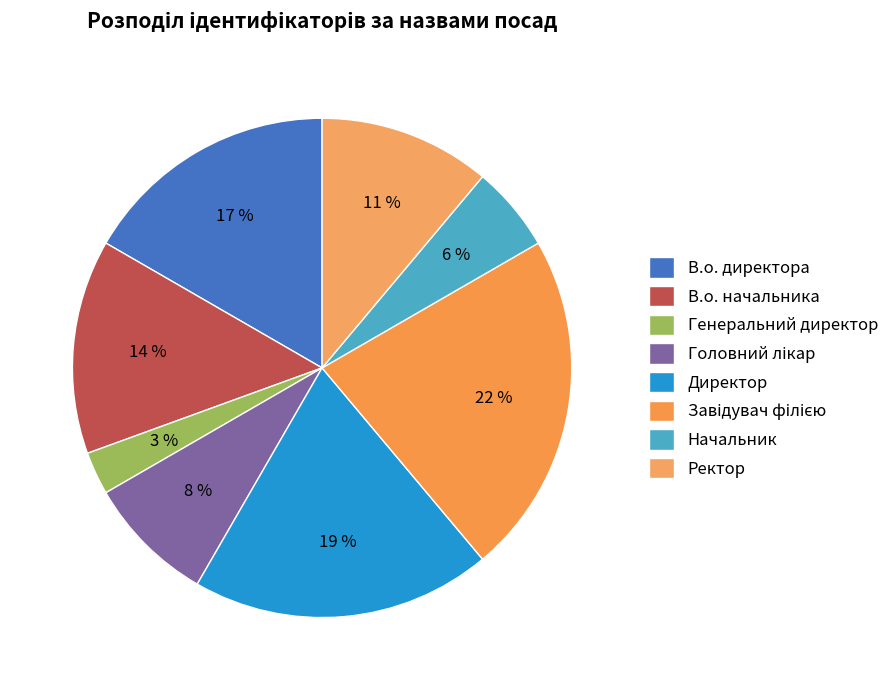

To the nearest percent, what percentage of the pie is Генеральний директор?

3%